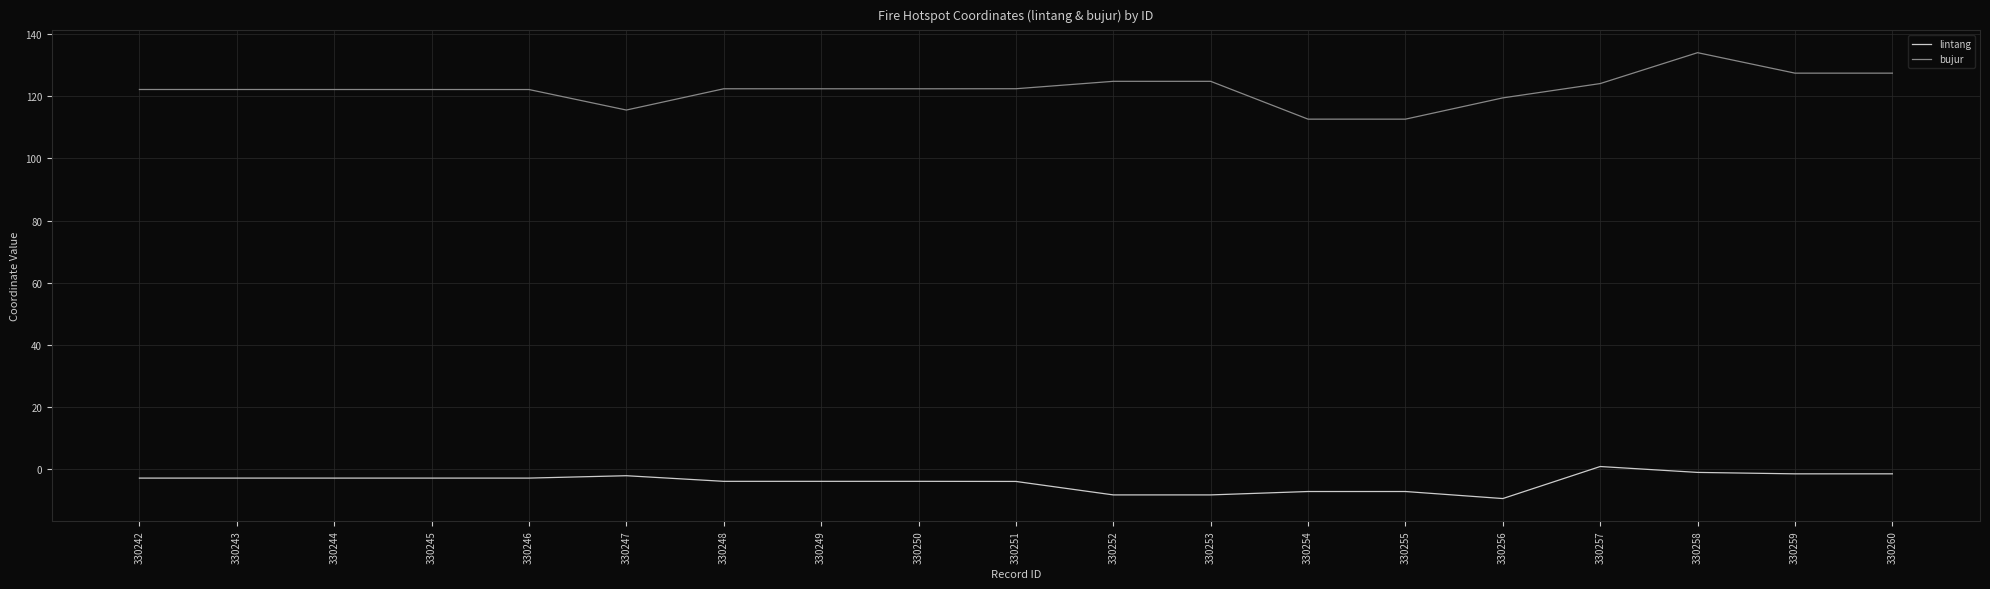

What is the difference between the lintang values at 330258 and 330246?

1.8